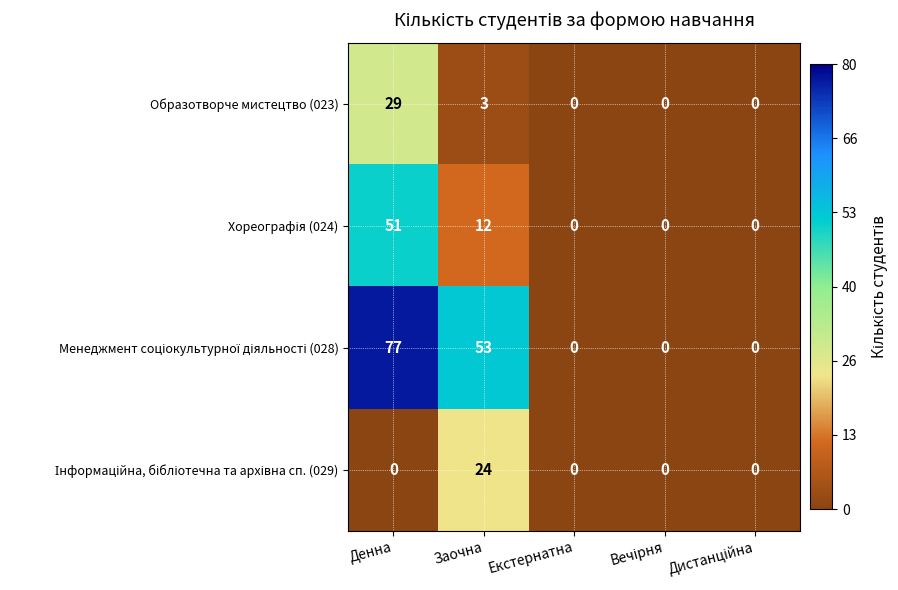

What is the average value of the Образотворче мистецтво (023) series?

6